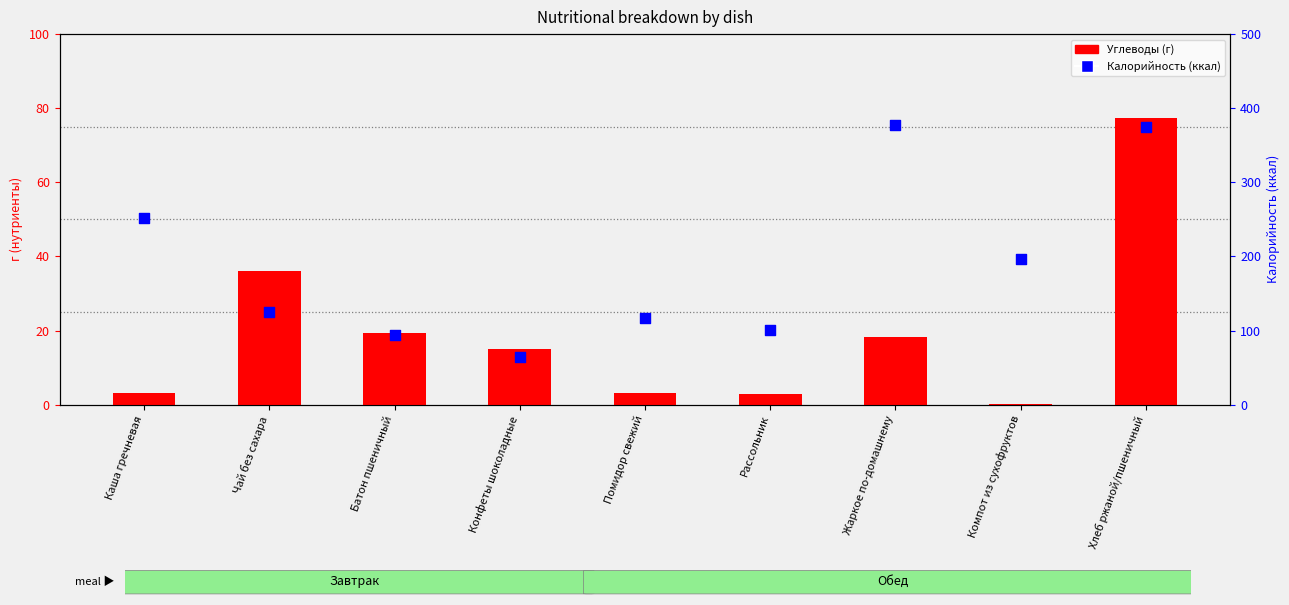

Which series has the widest spread of Y values?

Калорийность (ккал)